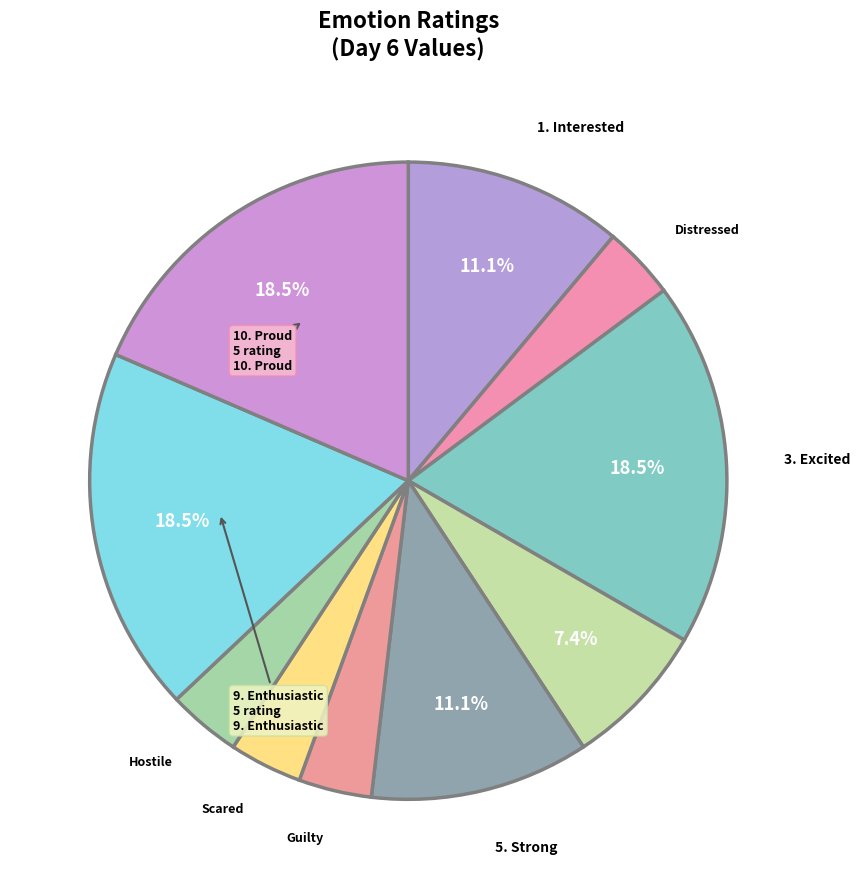

How many segments does this pie chart have?

10